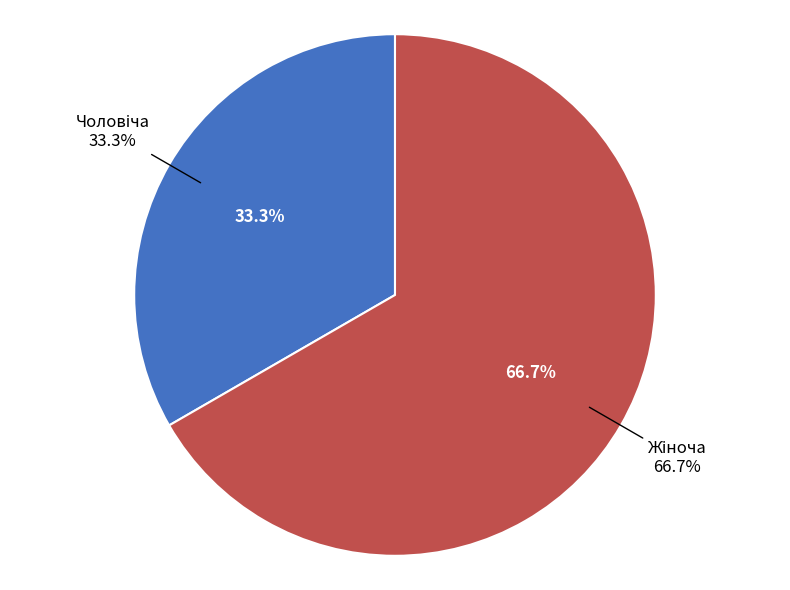

Which category has the biggest portion of the pie?

Жіноча